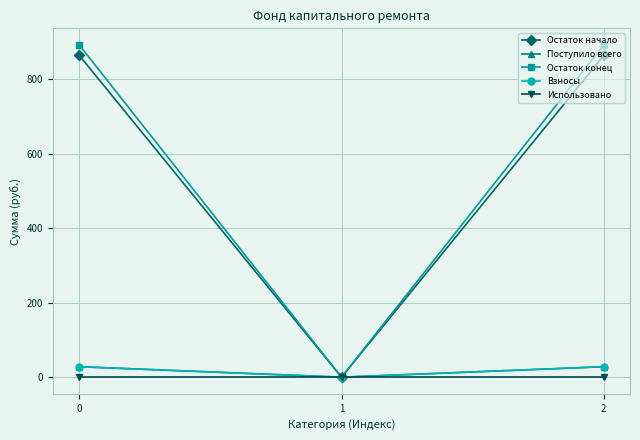

Does the chart have visible grid lines?

Yes